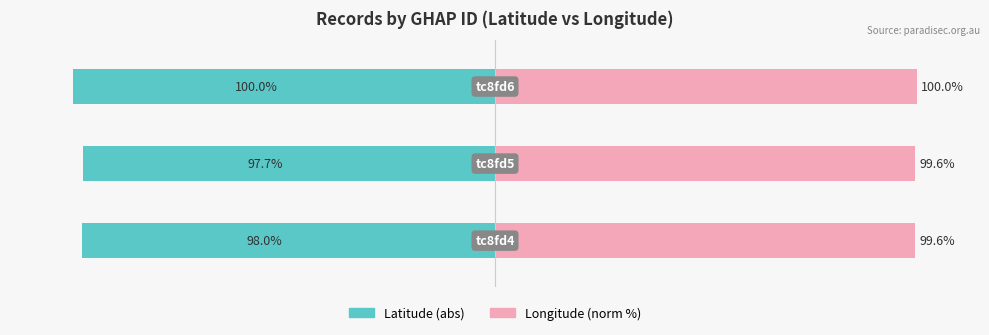

How many bars are there in total?

6